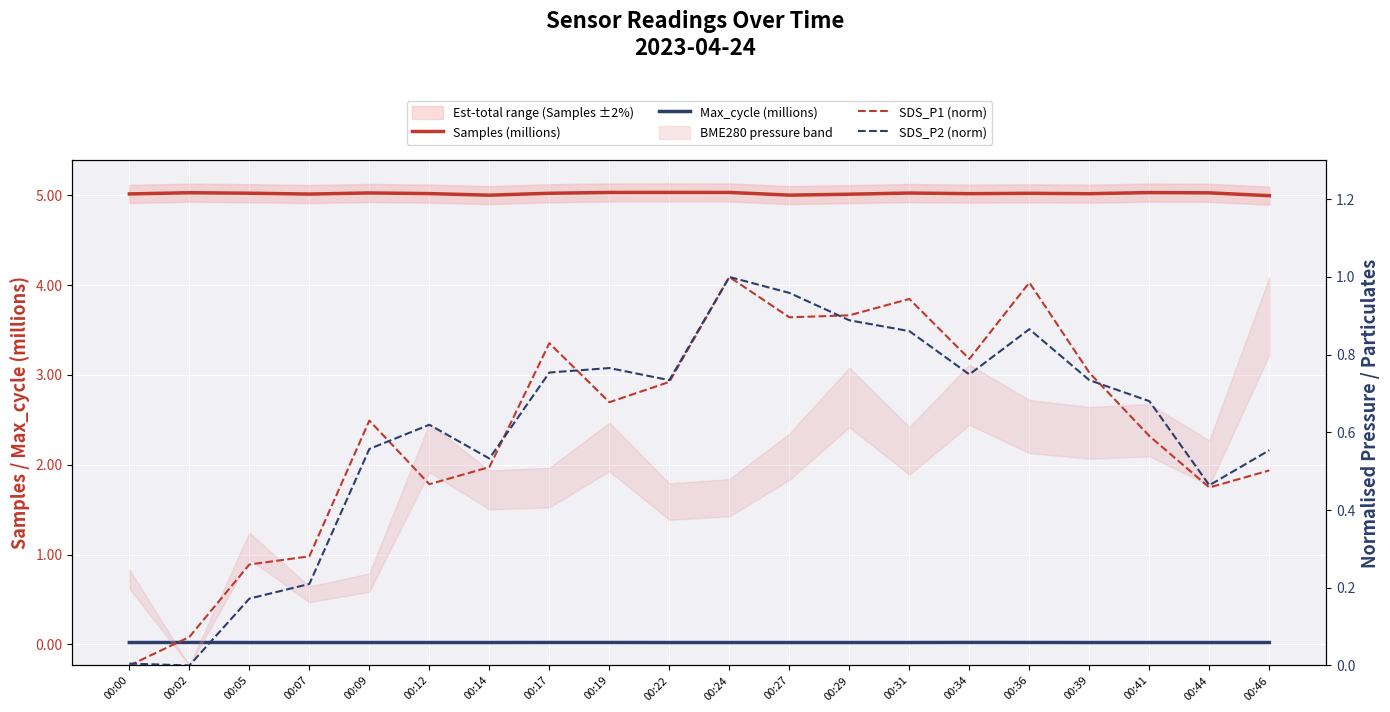

What is the value of the Samples (millions) point at the 15th from the left?

5.0